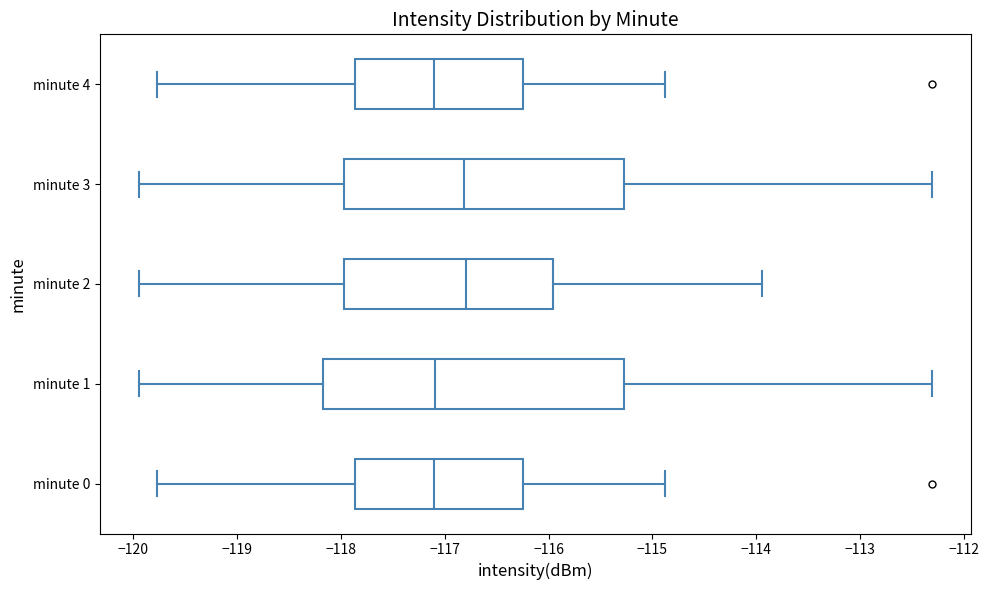

Reading bottom to top, read every box against the x-axis: the position of its median line, the range the box covers, and the ends of its whiskers. The values are not printed on the chart, so give them approximately, as read against the axis.

minute 0: median -117.1, box -117.9 to -116.2, whiskers -119.8 to -114.9
minute 1: median -117.1, box -118.2 to -115.3, whiskers -119.9 to -112.3
minute 2: median -116.8, box -118.0 to -116.0, whiskers -119.9 to -113.9
minute 3: median -116.8, box -118.0 to -115.3, whiskers -119.9 to -112.3
minute 4: median -117.1, box -117.9 to -116.2, whiskers -119.8 to -114.9